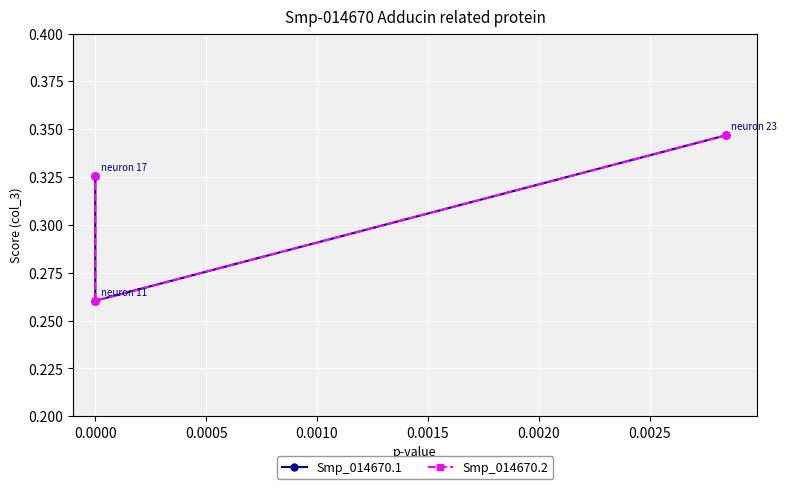

What is the average value of the Smp_014670.2 series?

0.3